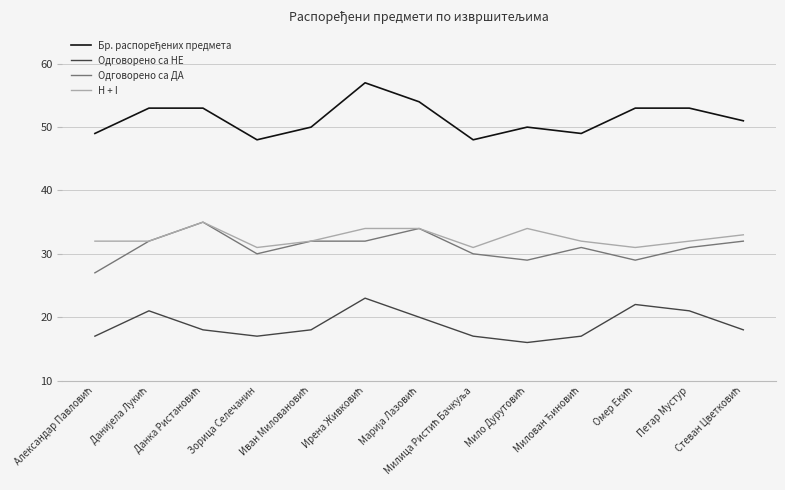

True or false: Одговорено са НЕ and Одговорено са ДА cross at least once.

False